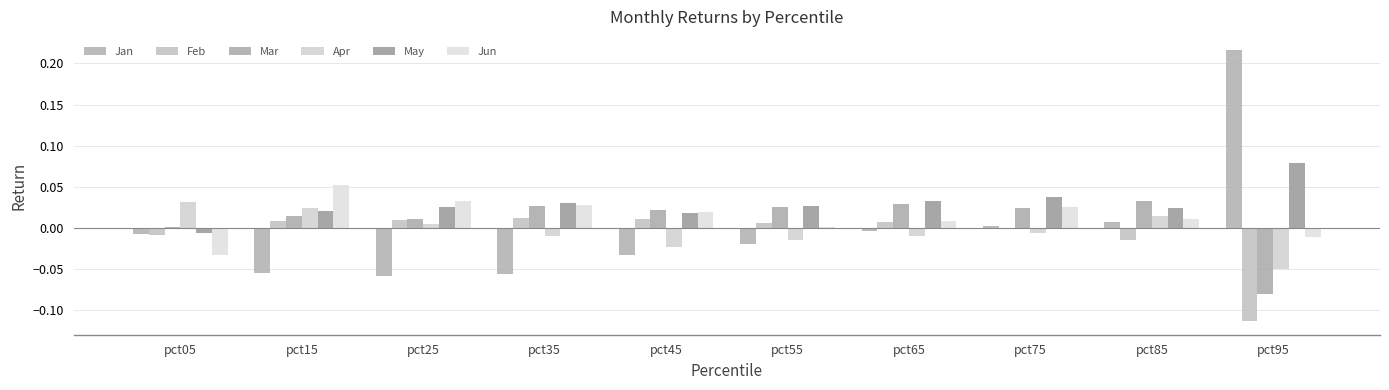

At which label is May closest to 0?

pct05